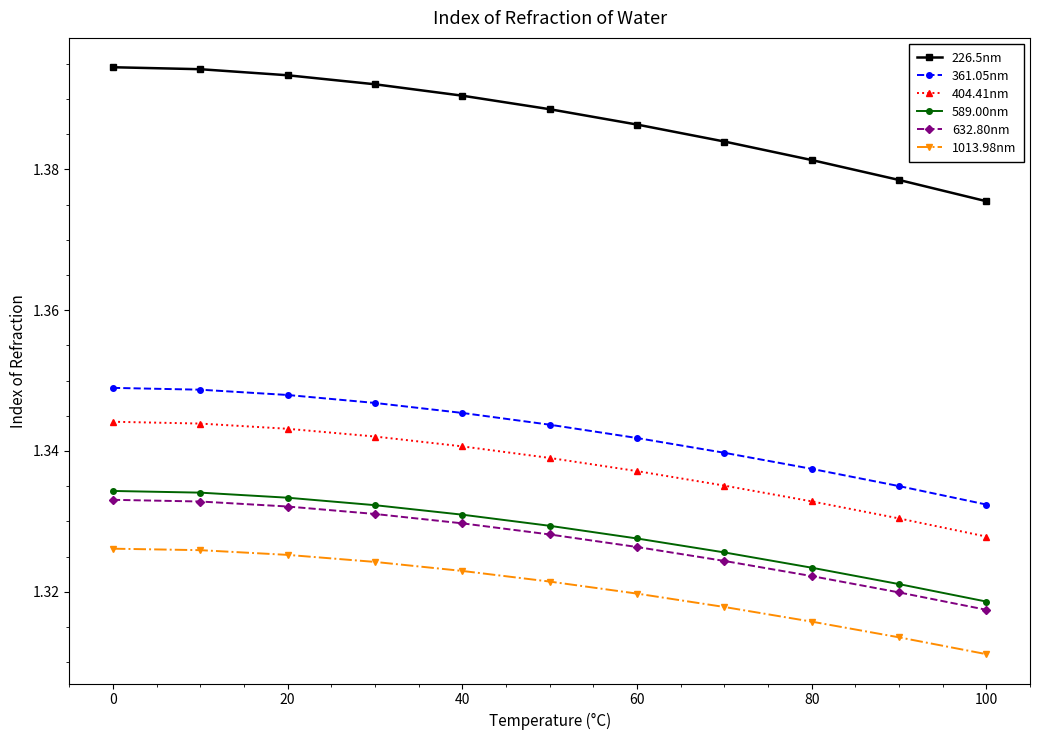

Which series has the largest total across all categories?

226.5nm